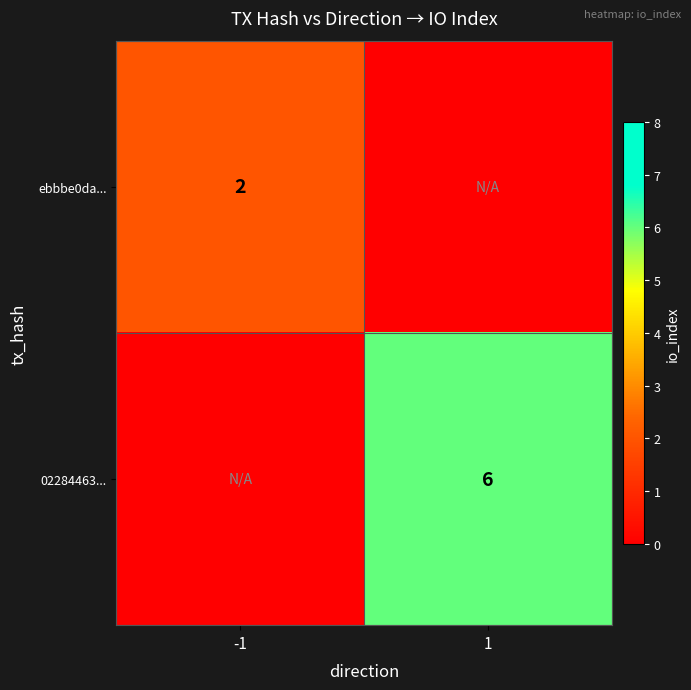

Is it true that 02284463... equals 3 at 1?

False